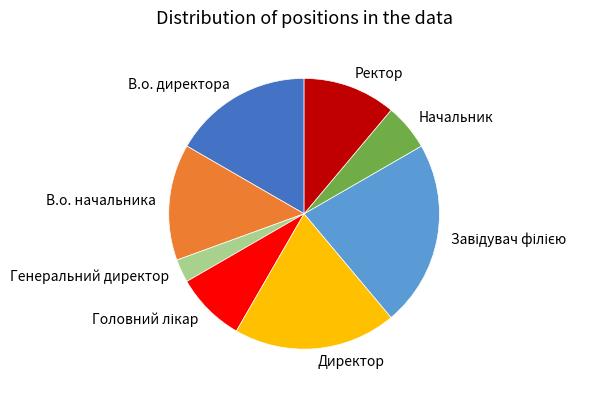

Is there any slice that represents more than half of the pie?

No